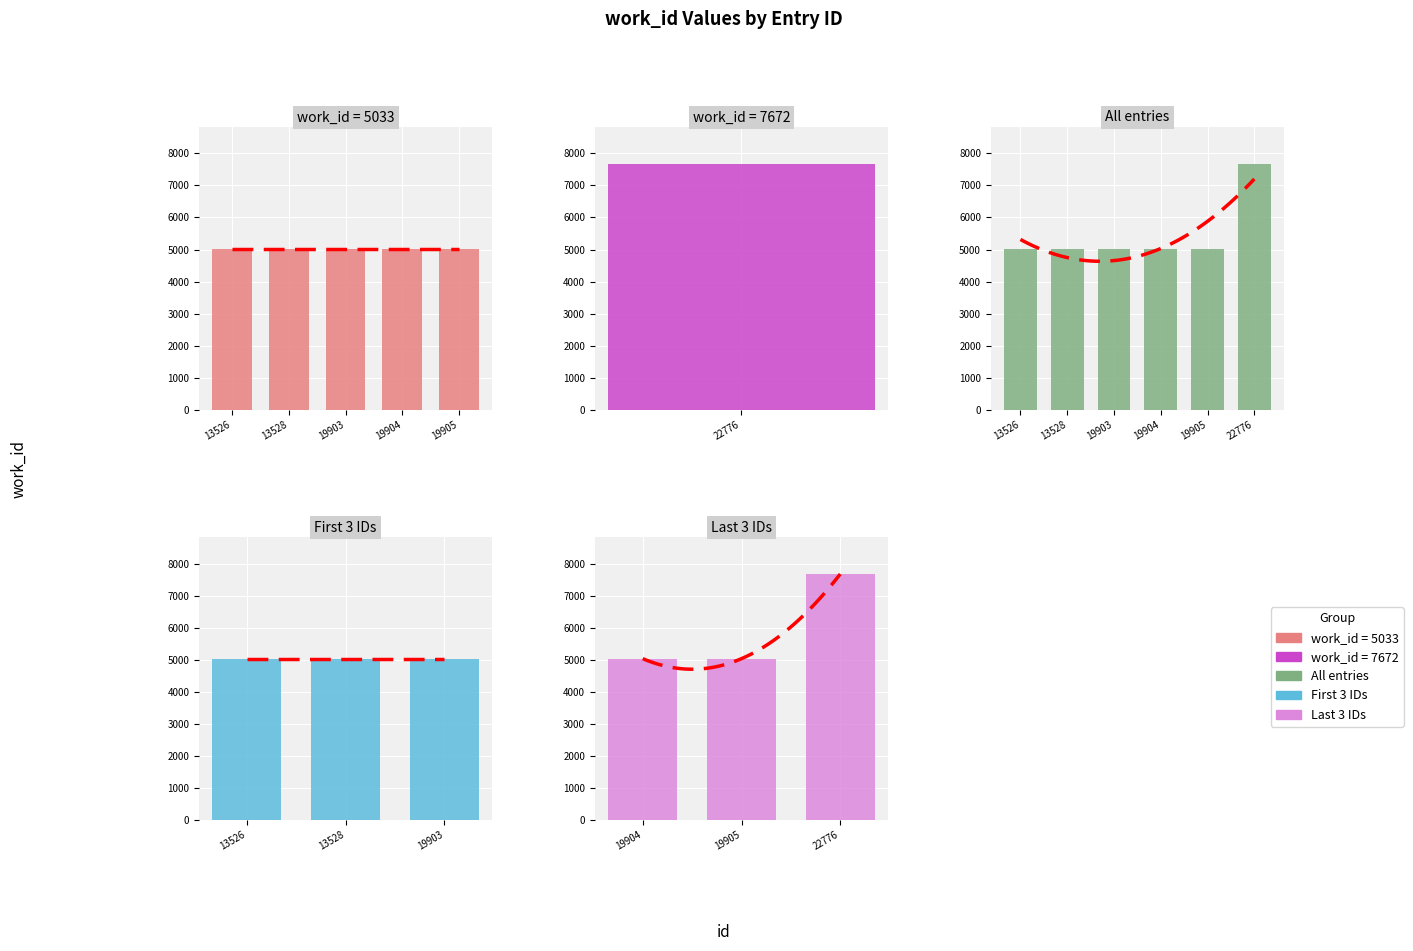

At which category does the chart reach its peak across all series?

22776